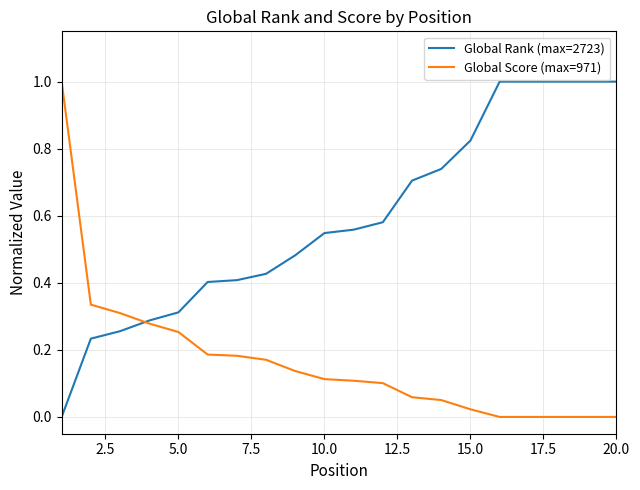

Which series has the largest total across all categories?

Global Rank (max=2723)